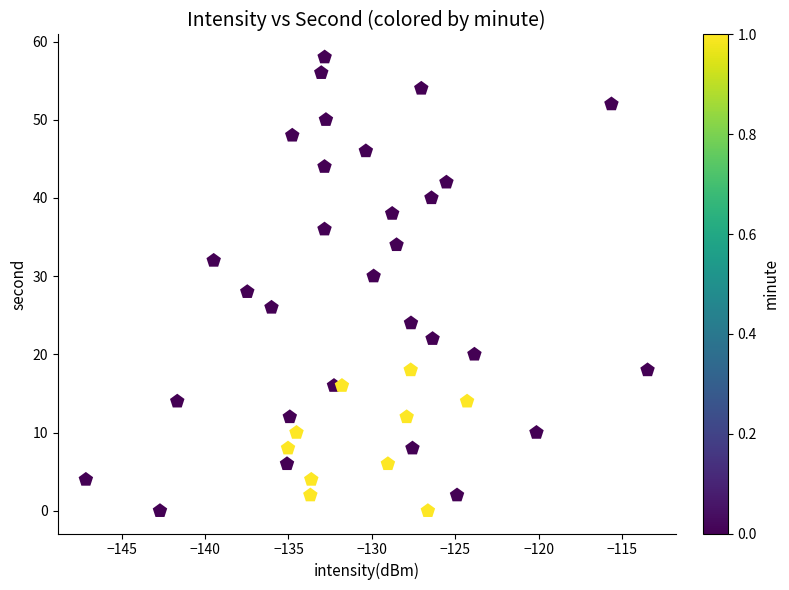

What is the range of Y values (max minus min)?

58